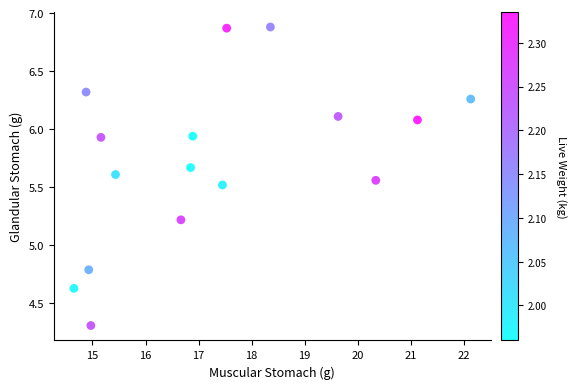

What is the range of X values (max minus min)?

7.5